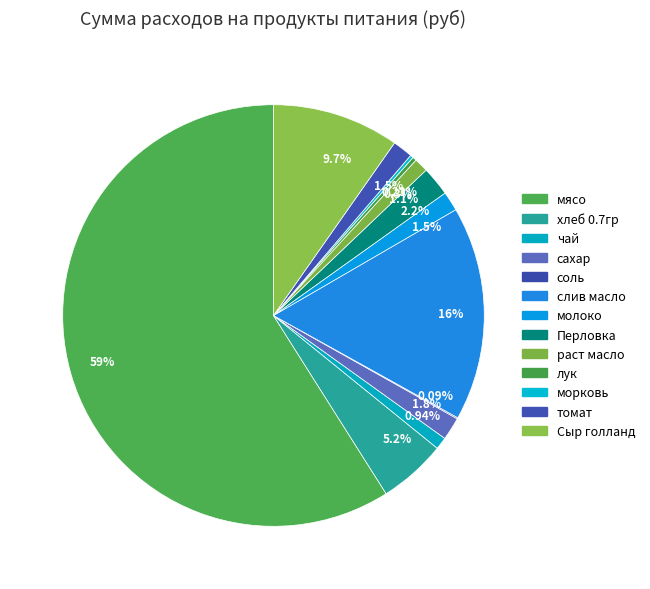

To the nearest percent, what is the combined percentage of молоко and слив масло?

18%